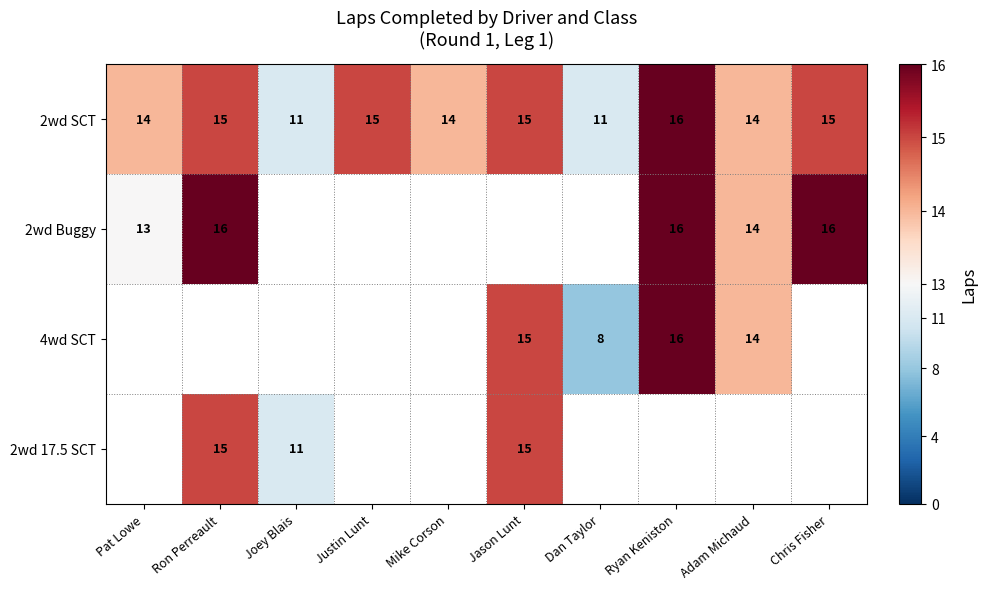

What is the spread (max minus min) of values at Ron Perreault?

1.0